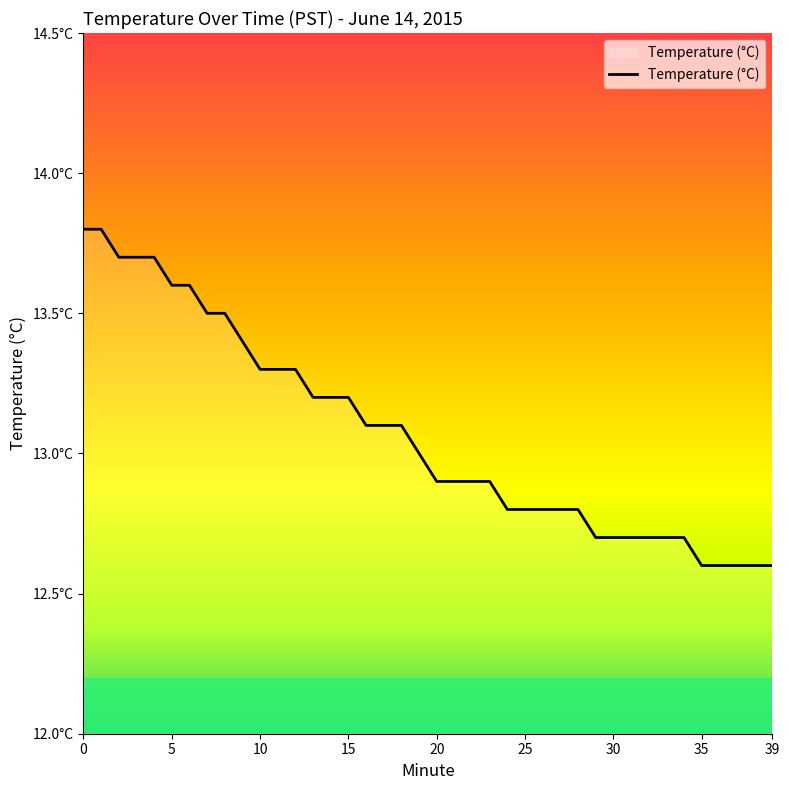

What is the difference between the maximum and minimum values?

1.2